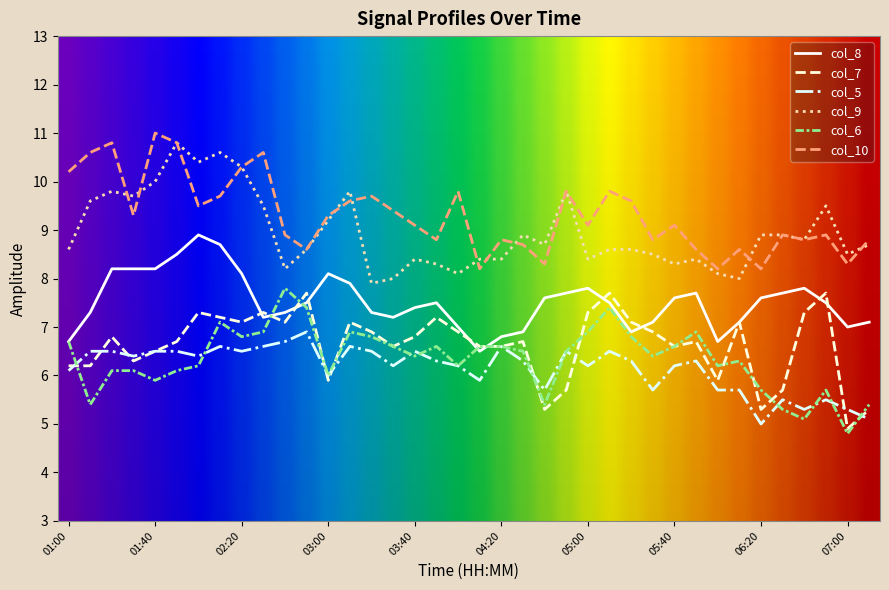

In col_7, how many points are higher than both neighbors (excluding endpoints)?

11